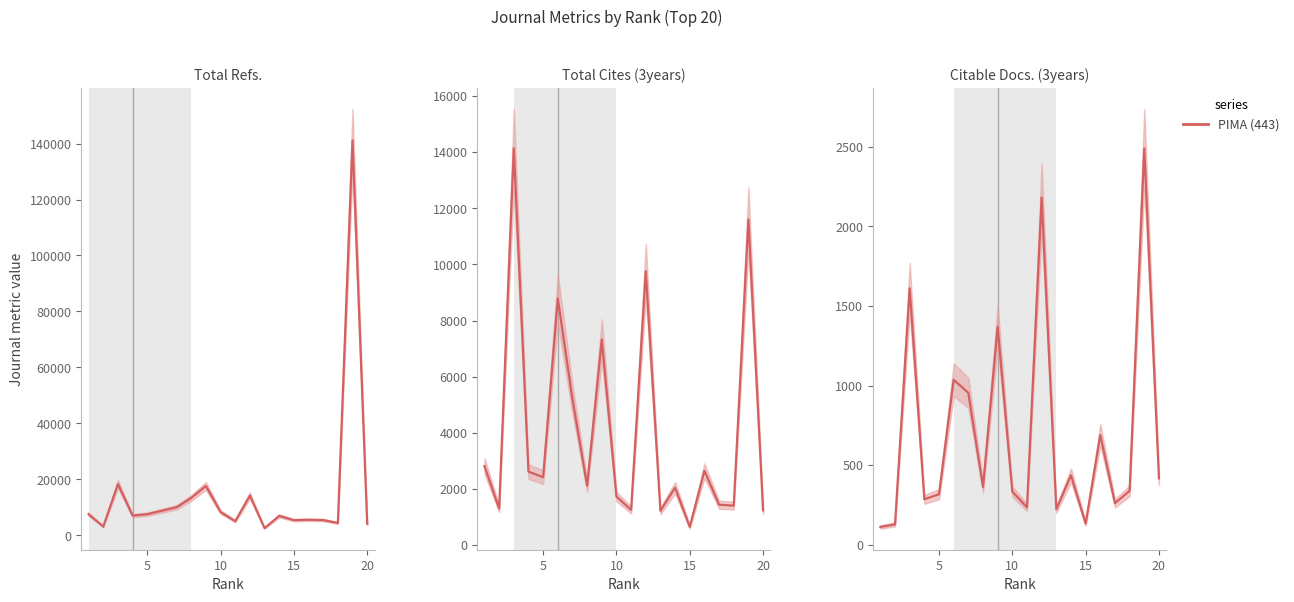

How many interior local peaks does the Total Refs. series have?

6